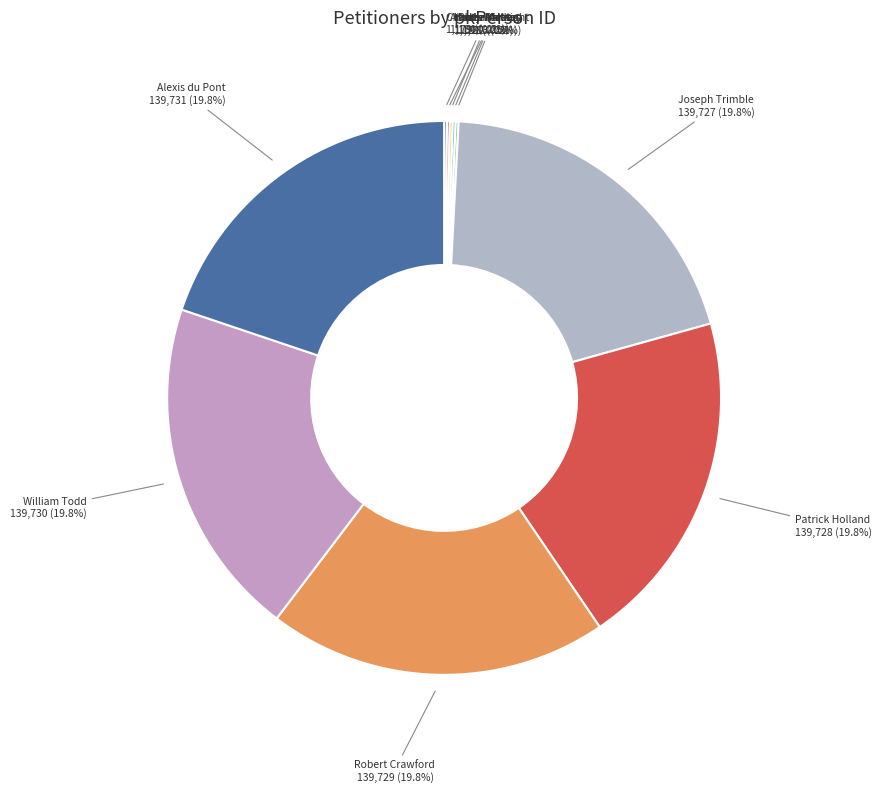

Does Robert Crawford account for over 50% of the chart?

No